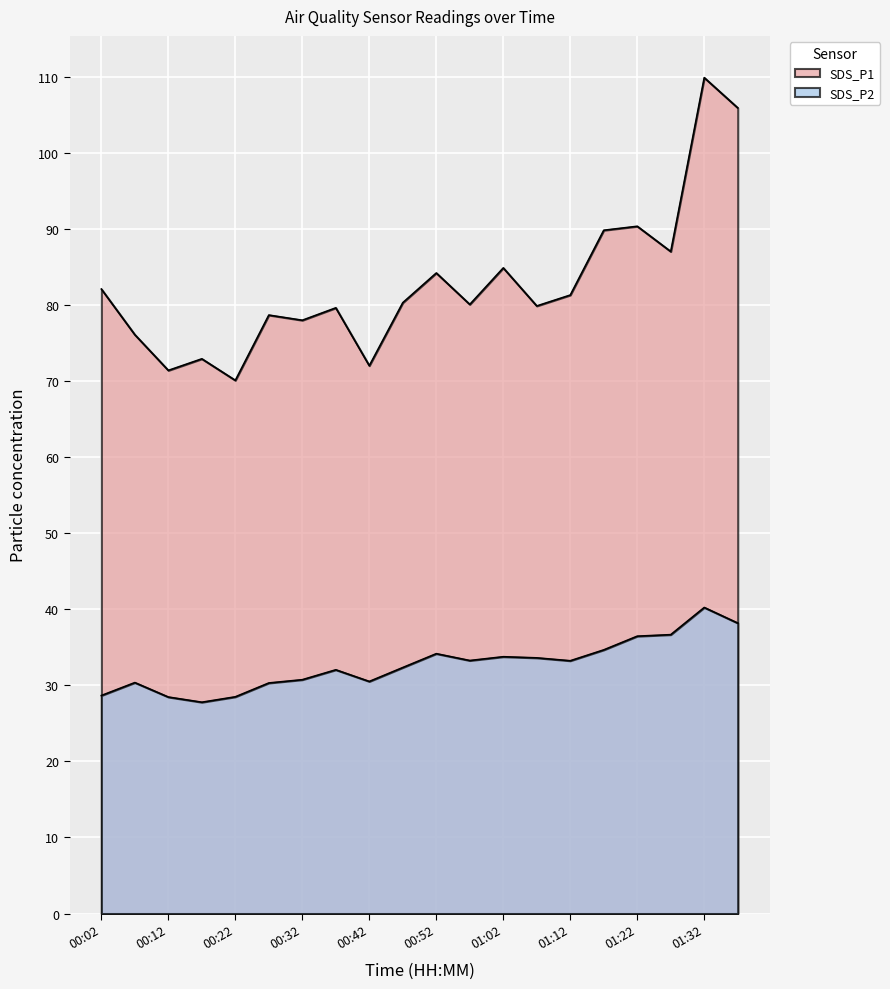

In SDS_P1, how many points are lower than both neighbors (excluding endpoints)?

7